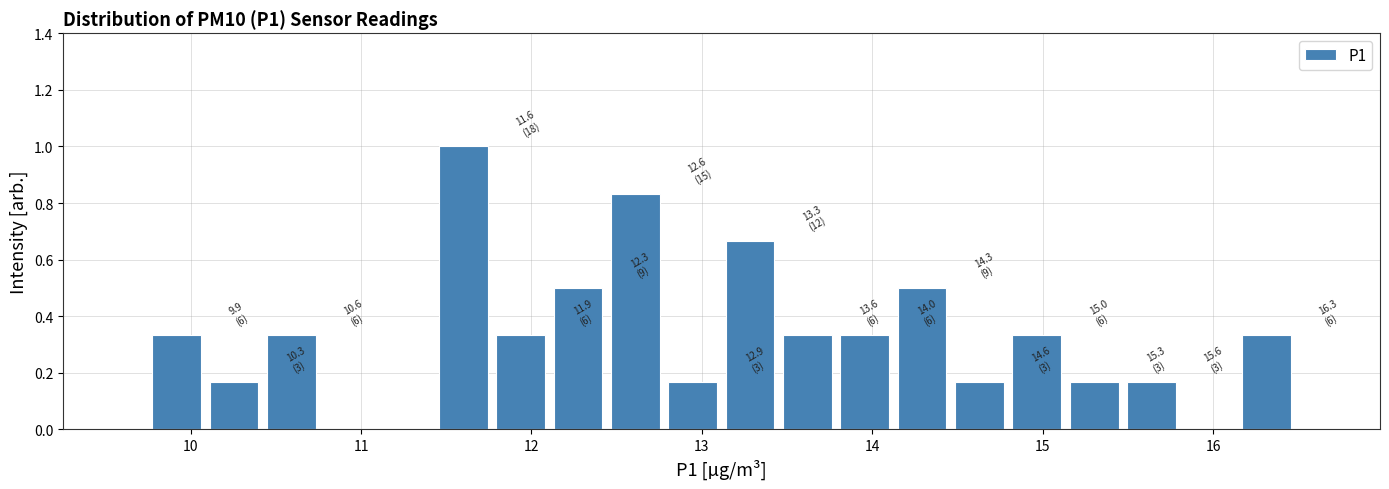

Around what value on the x-axis is the tallest bar? Give the approximate position of its centre, as read against the axis.

11.6